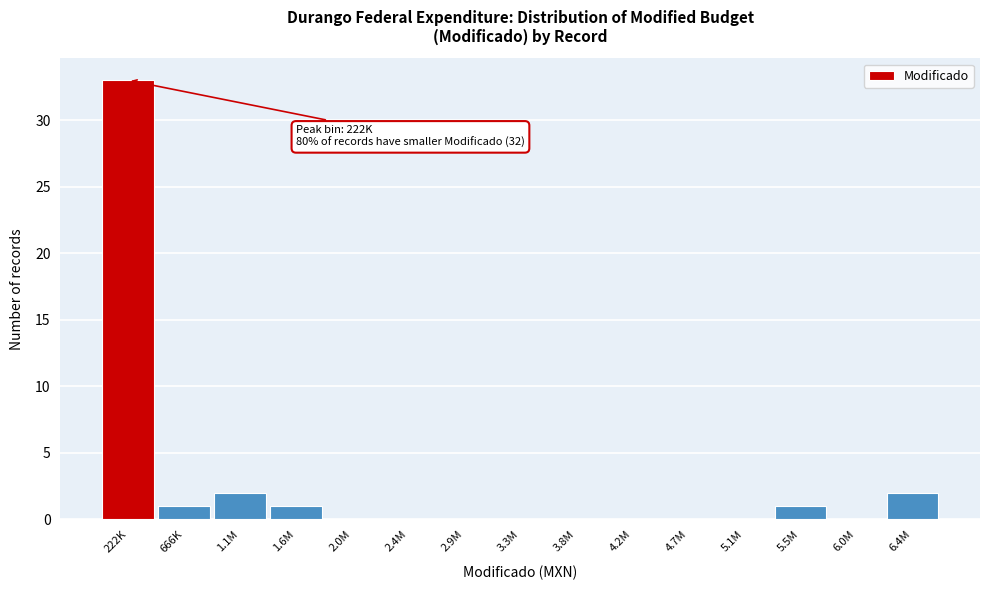

Reading left to right, transcribe all the data shown in this chart.

222K=33	666K=1	1.1M=2	1.6M=1	2.0M=0	2.4M=0	2.9M=0	3.3M=0	3.8M=0	4.2M=0	4.7M=0	5.1M=0	5.5M=1	6.0M=0	6.4M=2